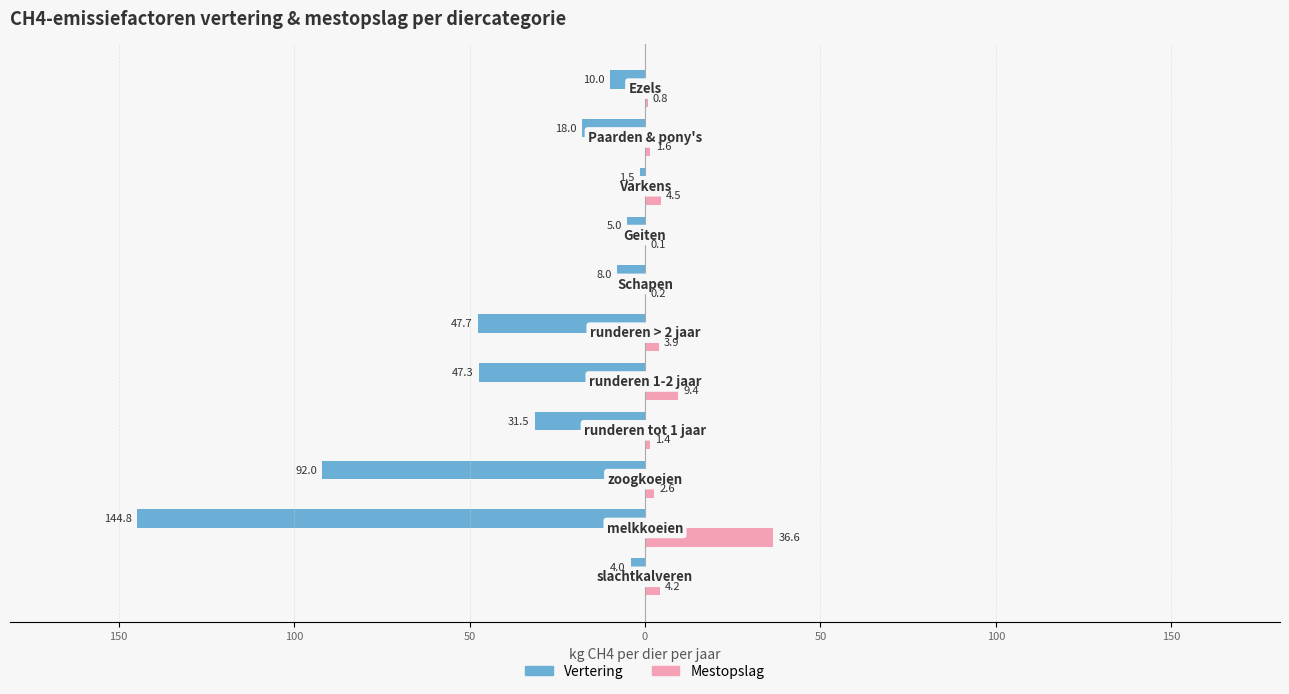

What are all the series names shown in the legend?

Vertering, Mestopslag